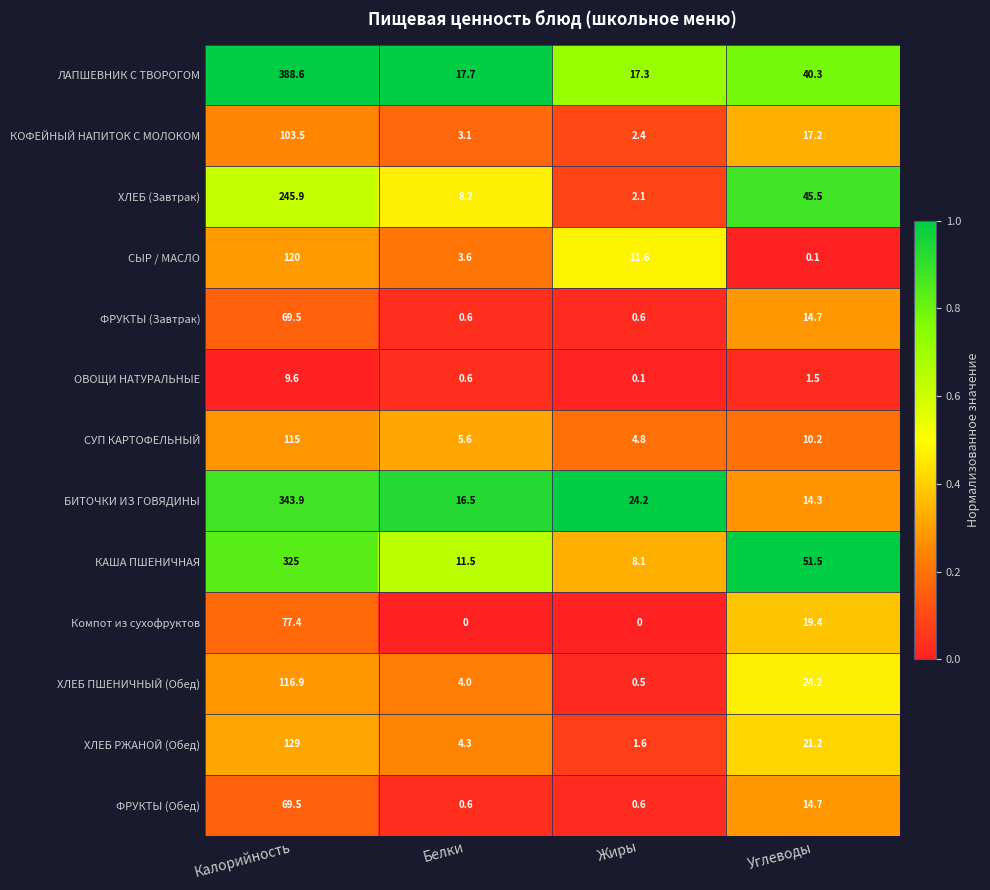

The value of КОФЕЙНЫЙ НАПИТОК С МОЛОКОМ at Белки is 3.1. True or false?

True